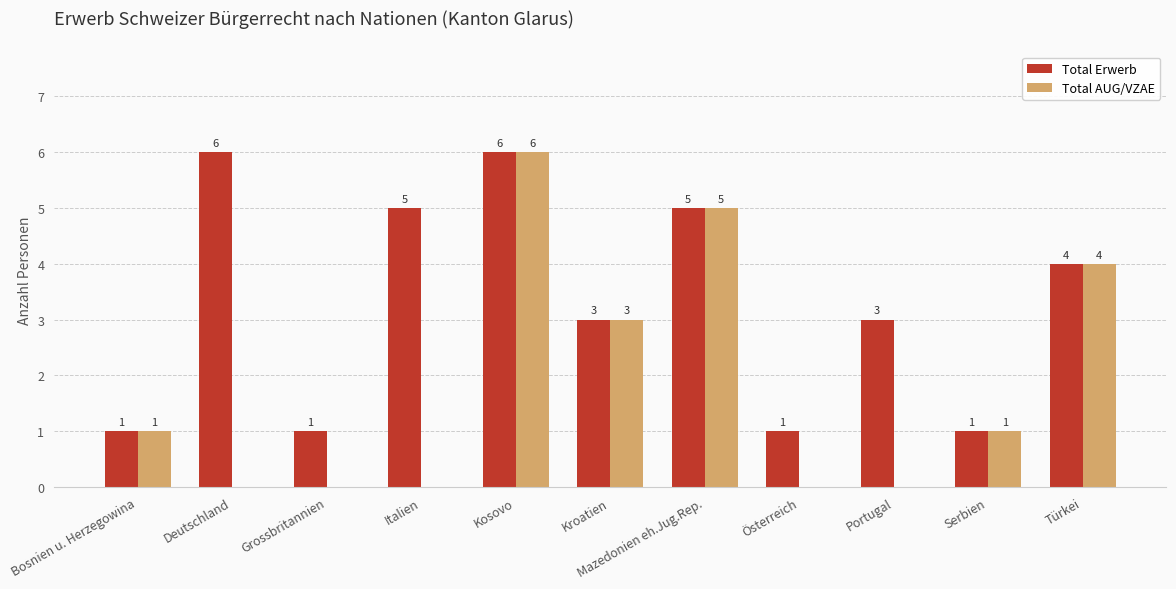

What is the average value of the Total Erwerb series?

3